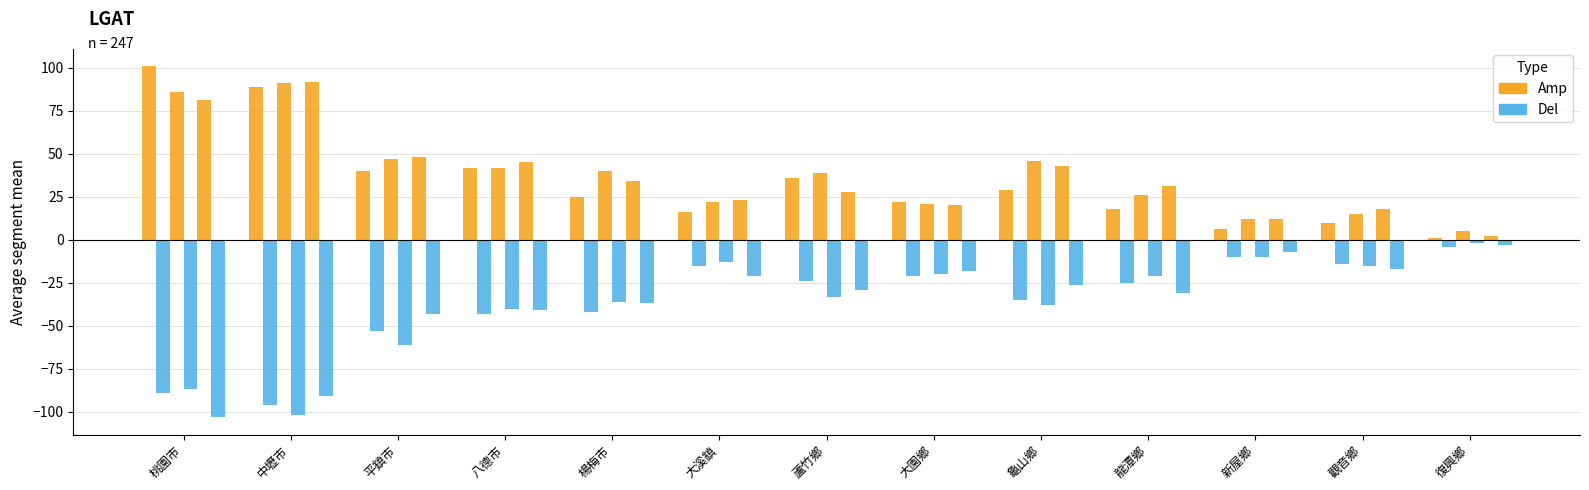

What is the smallest value displayed?

-103